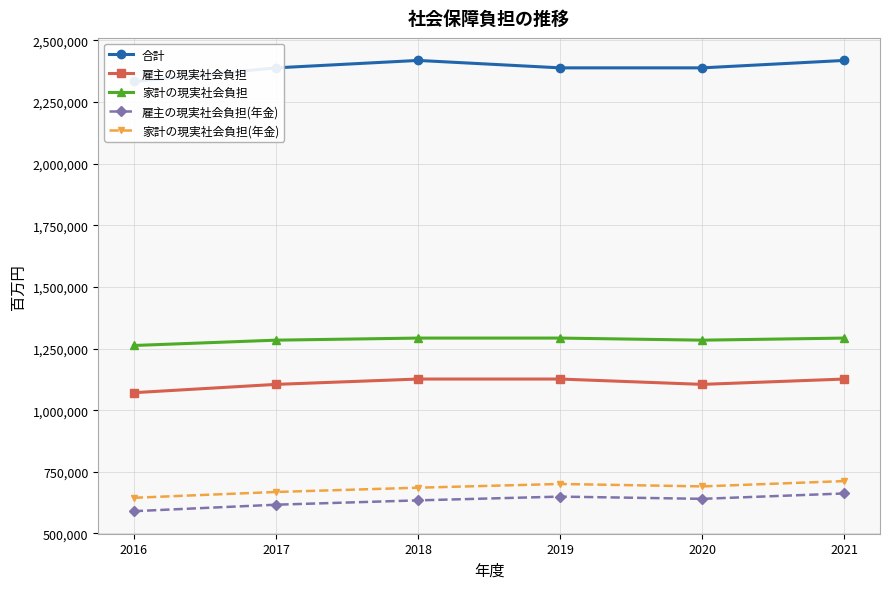

True or false: 雇主の現実社会負担(年金) has a value of 640383 at 2020.

True